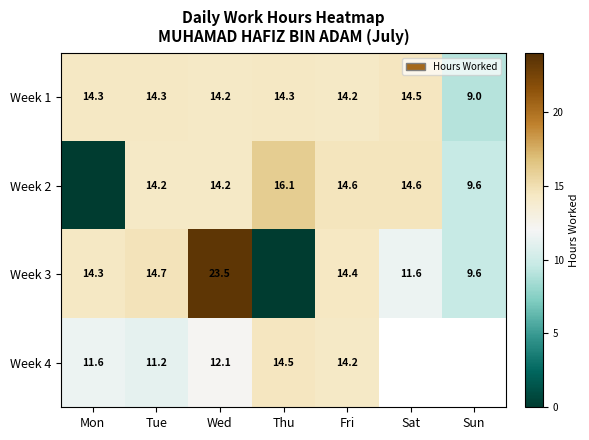

Is the value of Week 1 at Sun greater than the value of Week 3 at Sat?

No